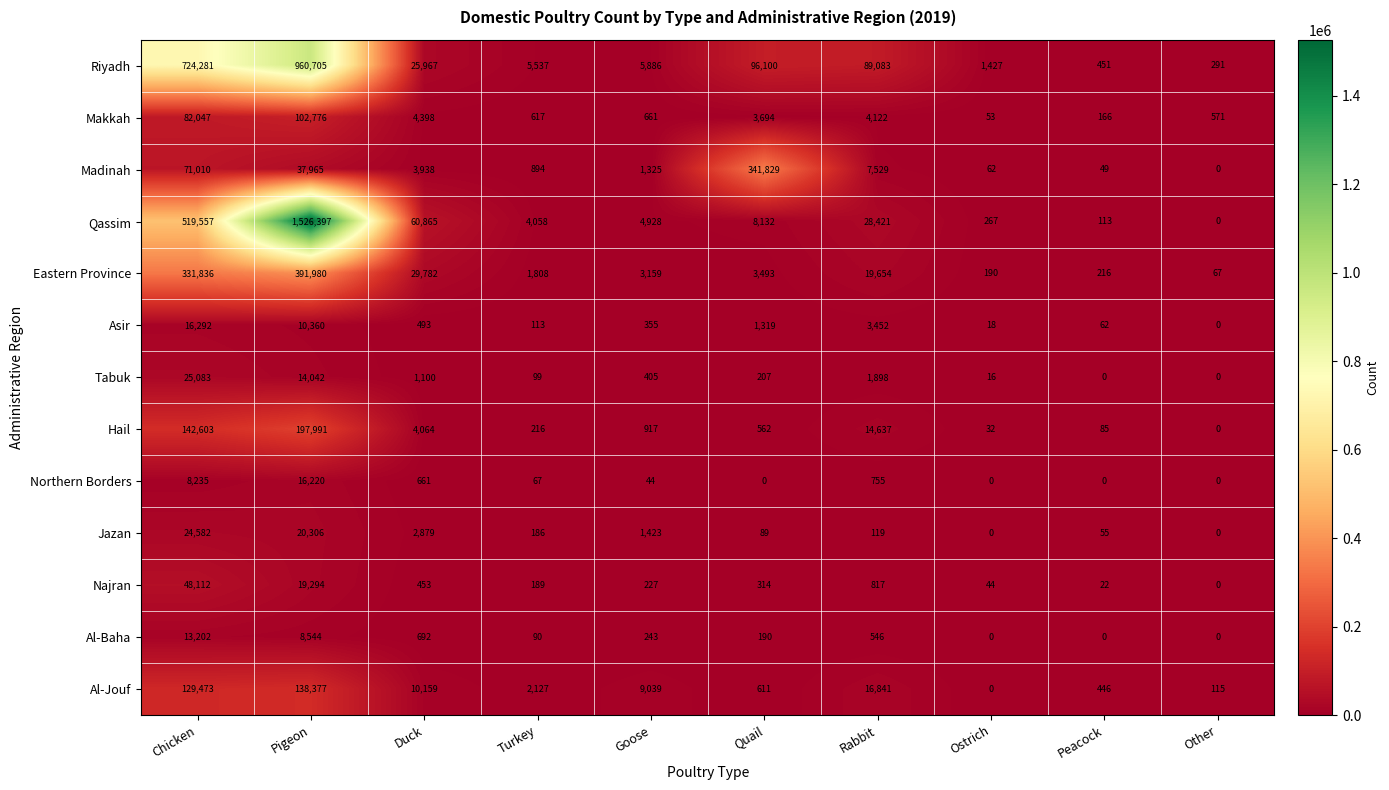

The value of Madinah at Rabbit is 10716. True or false?

False